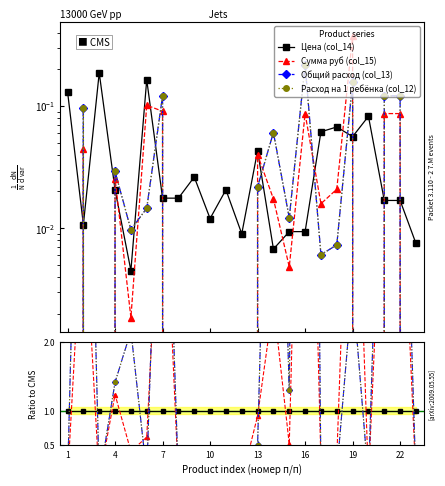

What is the difference between the maximum and minimum values in the Цена (col_14) series?

0.2